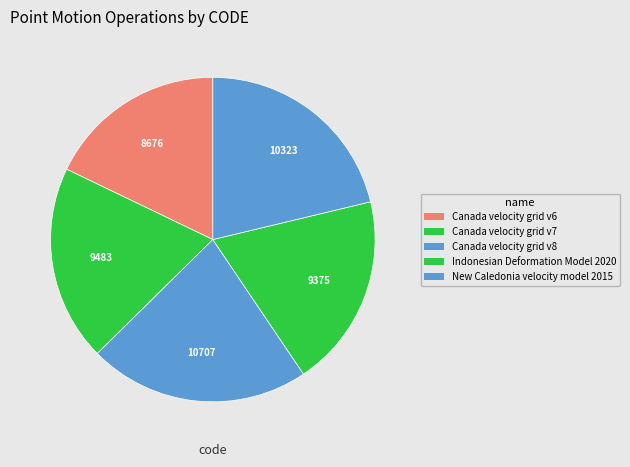

To the nearest percent, what is the average slice percentage?

20%